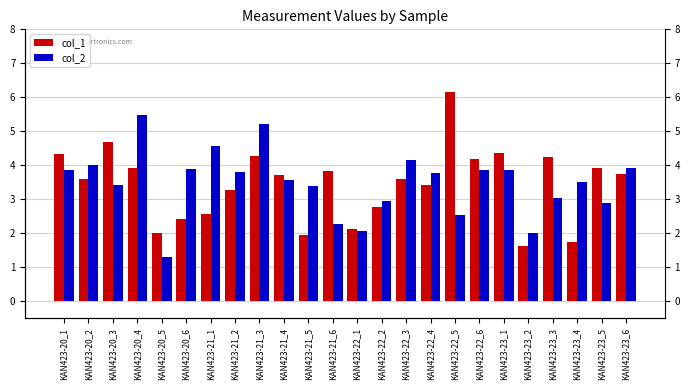

Which category has the lowest value across all series?

KAN423-20_5